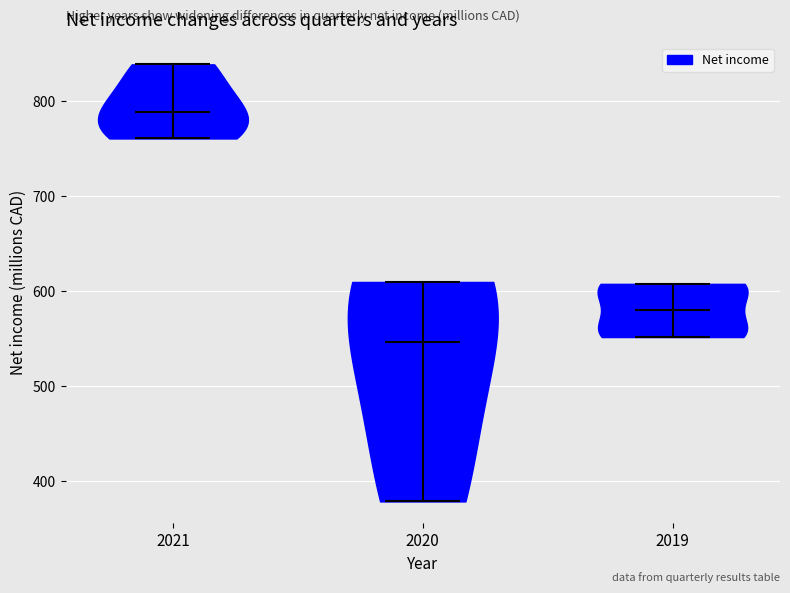

Which violin has the highest median line?

2021